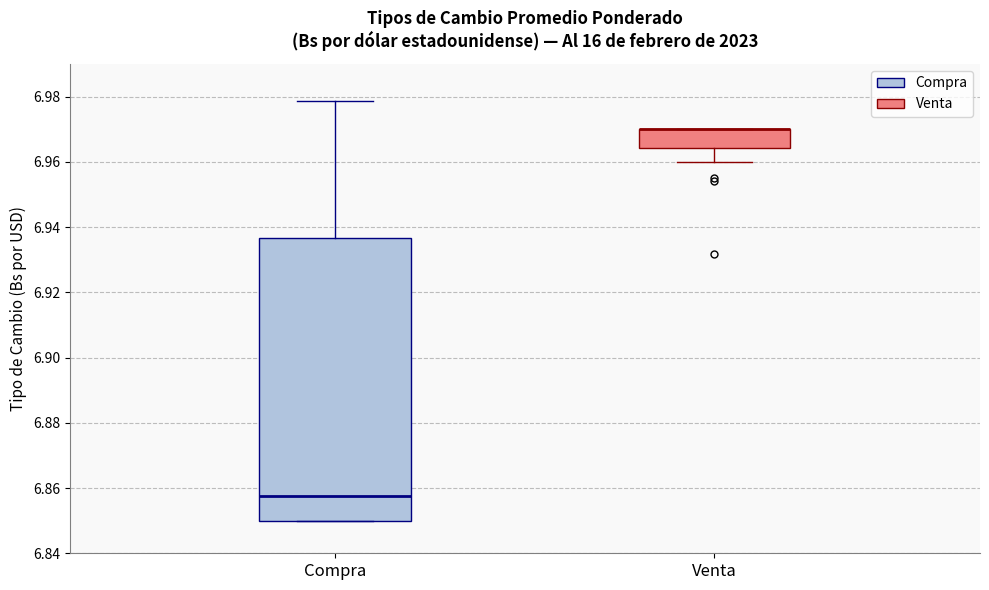

Comparing the boxes themselves (not the whiskers), which one is the tallest?

Compra